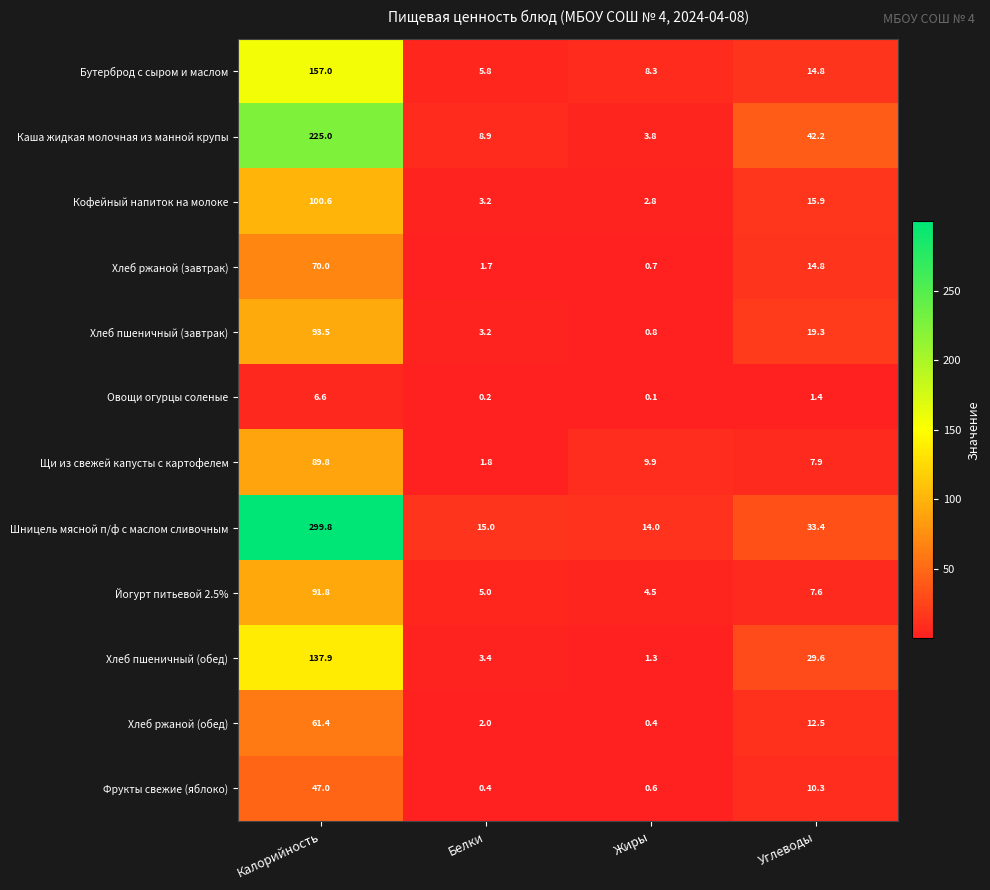

Rank the categories by Хлеб пшеничный (обед) value from highest to lowest.

Калорийность, Углеводы, Белки, Жиры